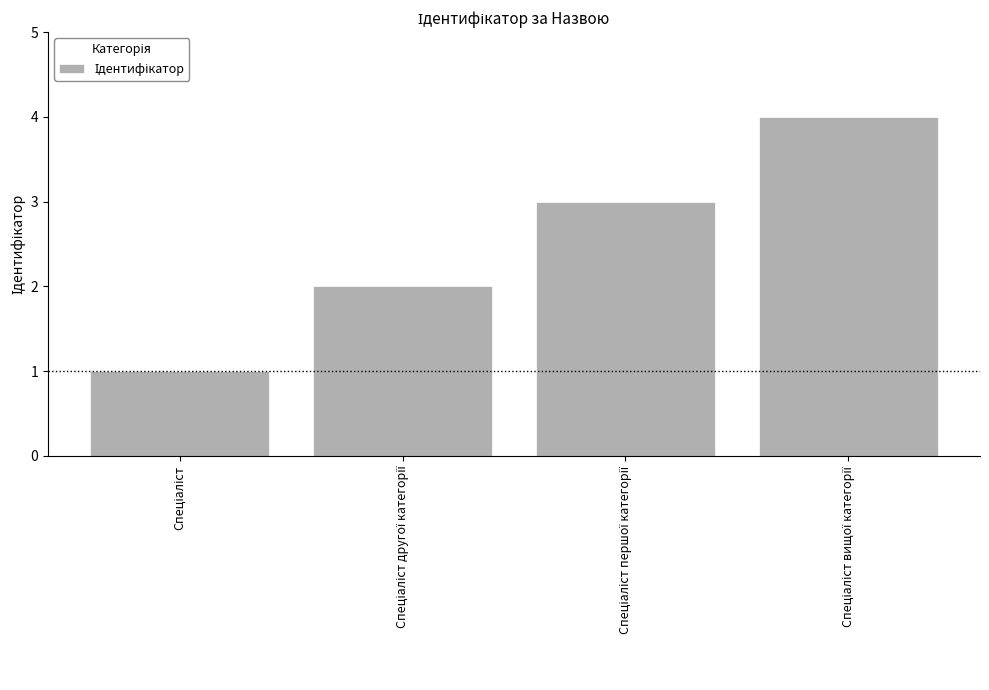

Reading left to right, transcribe all the data shown in this chart.

1	2	3	4